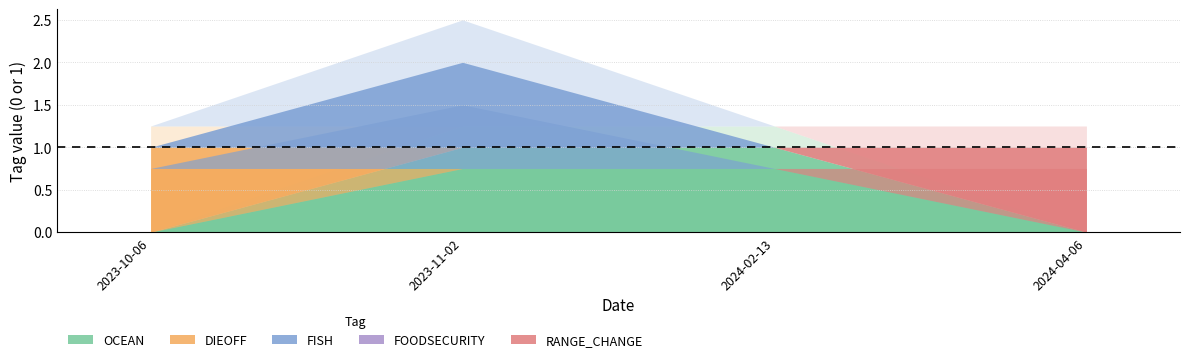

Reading left to right, what are all the values shown in this chart?

OCEAN: 2023-10-06=0	2023-11-02=1	2024-02-13=1	2024-04-06=0
DIEOFF: 2023-10-06=1	2023-11-02=0	2024-02-13=0	2024-04-06=0
FISH: 2023-10-06=0	2023-11-02=1	2024-02-13=0	2024-04-06=0
FOODSECURITY: 2023-10-06=0	2023-11-02=0	2024-02-13=0	2024-04-06=0
RANGE_CHANGE: 2023-10-06=0	2023-11-02=0	2024-02-13=0	2024-04-06=1